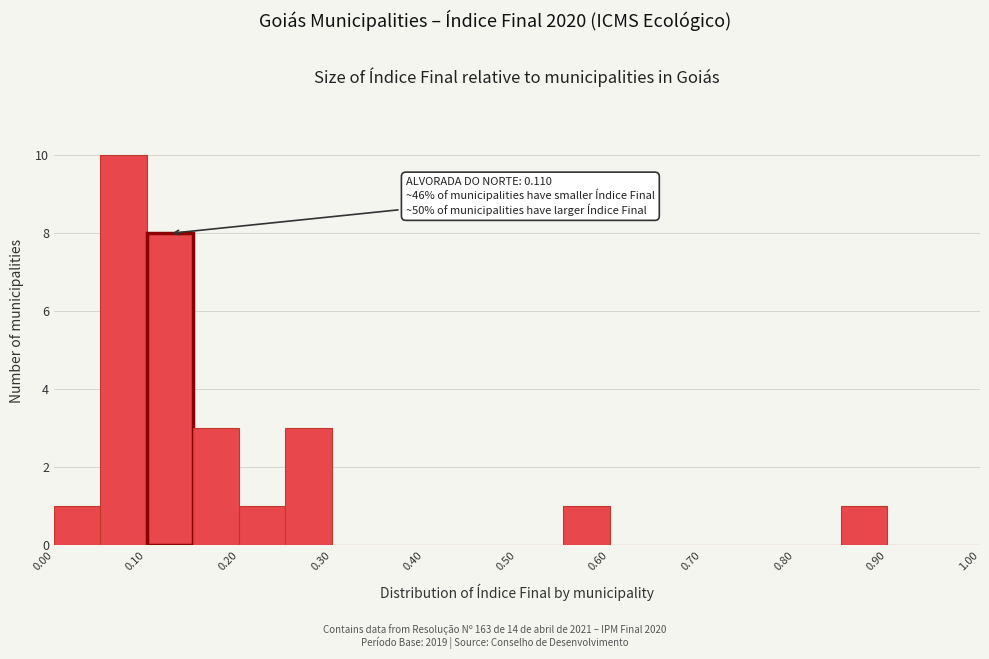

Over which range of the x-axis is the bar tallest?

0.05 to 0.10